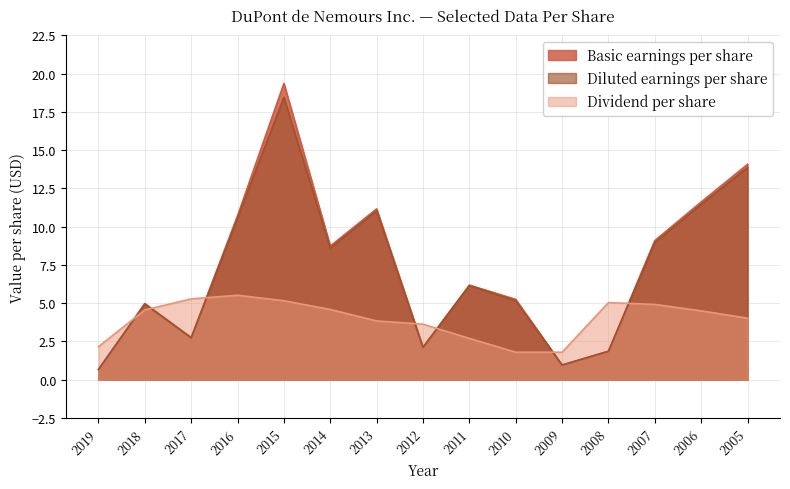

Reading right to left, extract all data points from this chart.

Basic earnings per share: 14.1	11.6	9.1	1.9	1.0	5.2	6.2	2.1	11.2	8.7	19.4	10.7	2.8	5.0	0.7
Diluted earnings per share: 13.9	11.5	9.0	1.9	1.0	5.2	6.2	2.1	11.0	8.6	18.4	10.6	2.7	5.0	0.7
Dividend per share: 4.0	4.5	4.9	5.0	1.8	1.8	2.7	3.6	3.8	4.6	5.2	5.5	5.3	4.6	2.2